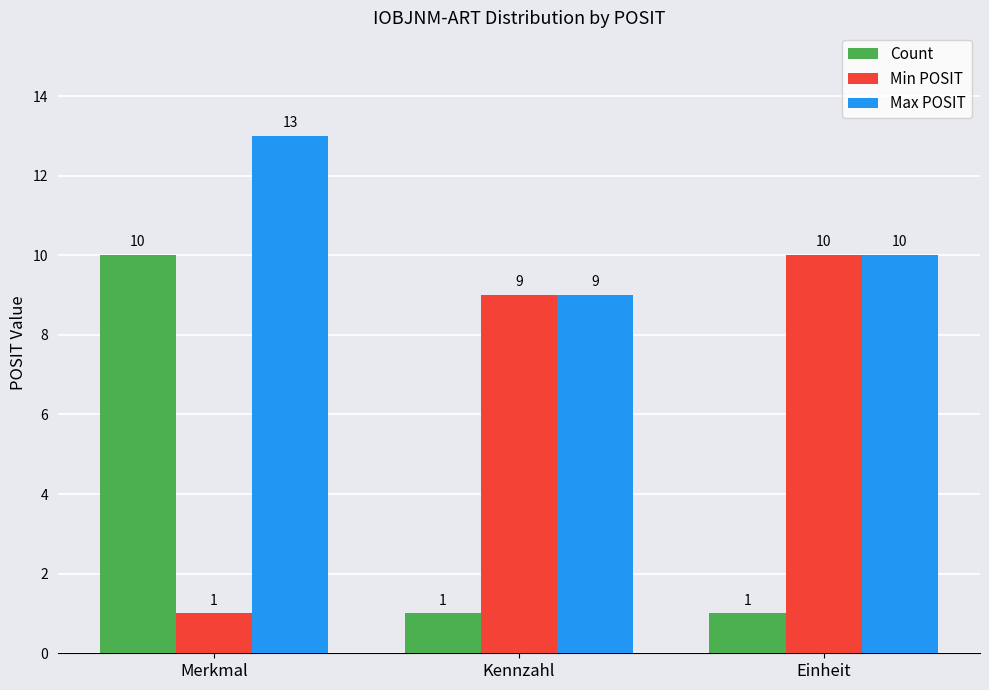

How many bars are there in each group?

3